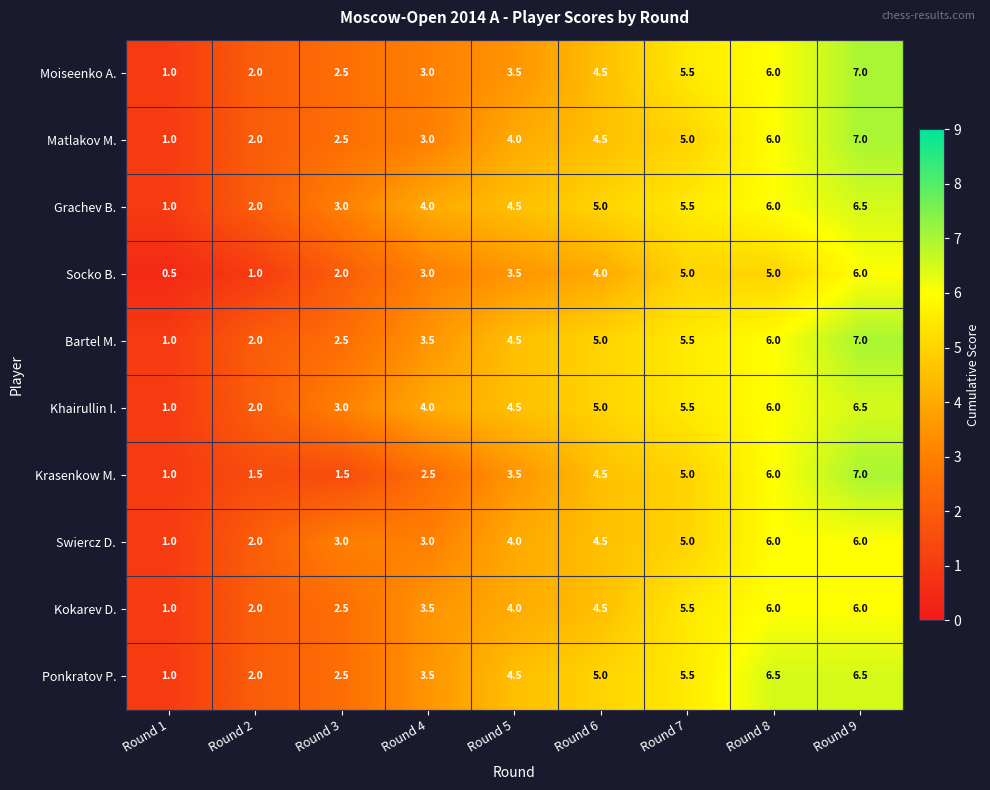

What is the lowest value of the Swiercz D. series?

1.0